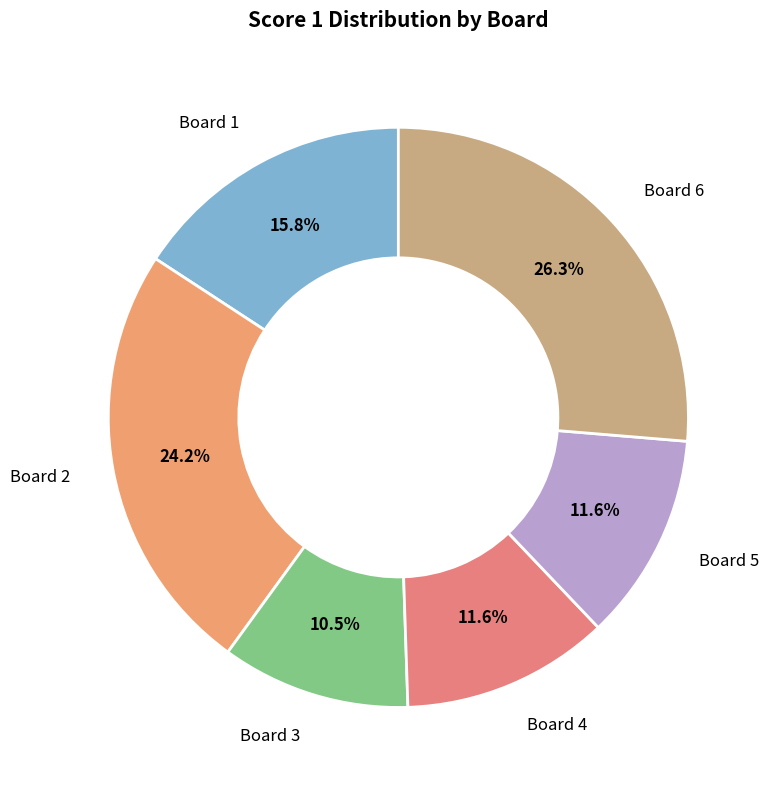

What is the smallest slice in the pie chart?

Board 3